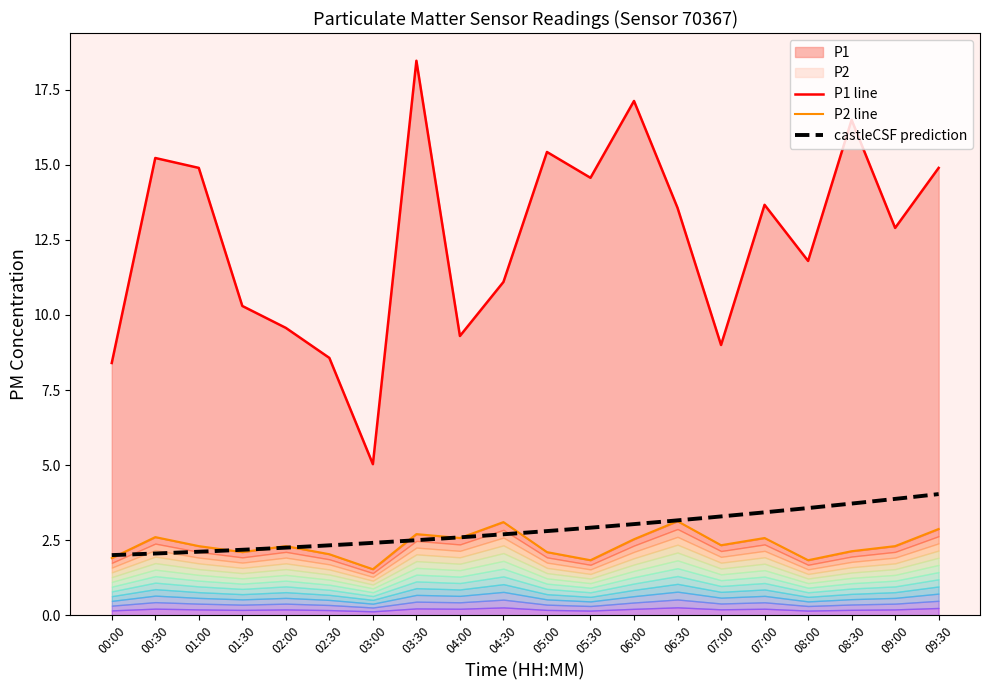

At which category does P1 reach its first local peak?

00:30